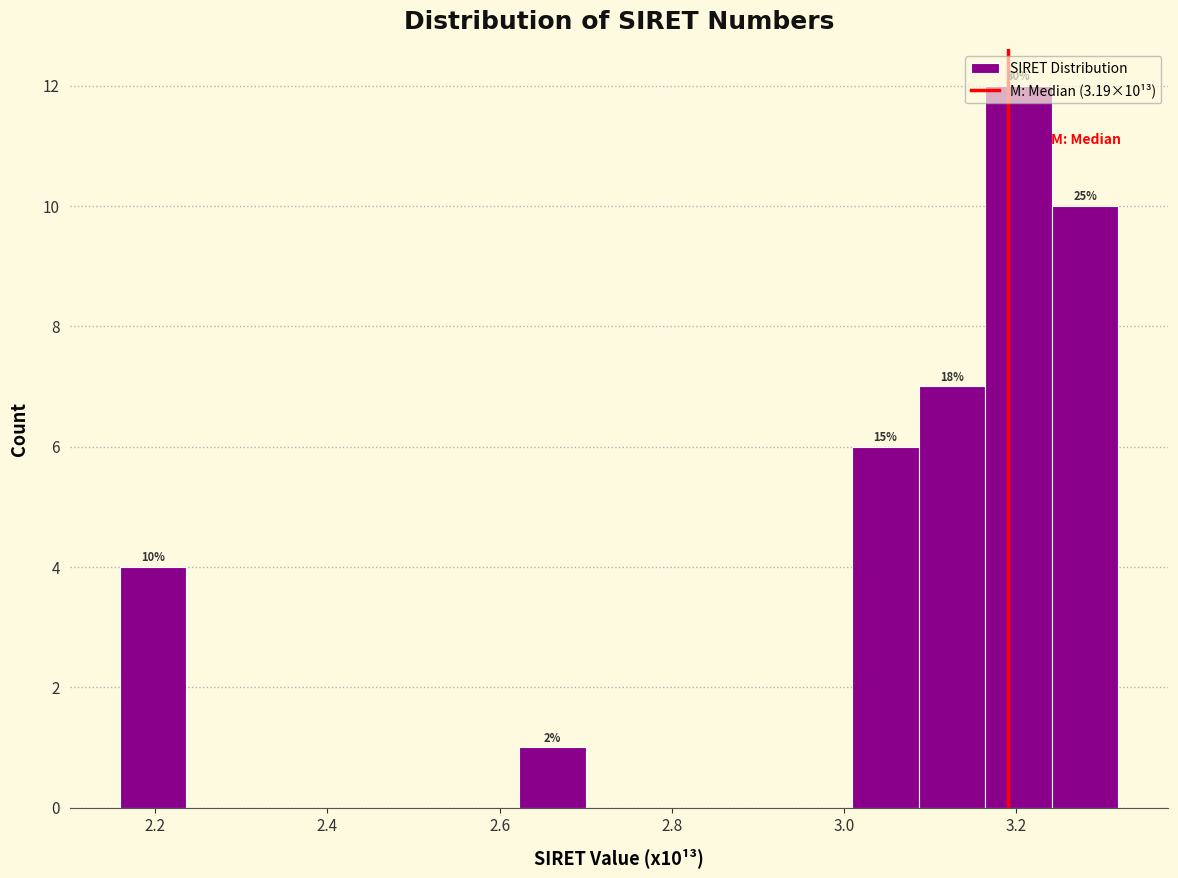

Read against the x-axis, roughly where is the centre of the tallest bar?

3.20